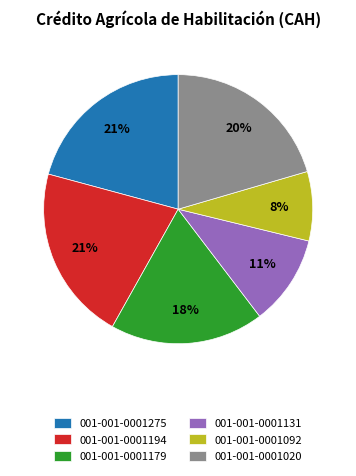

Is the sum of 001-001-0001179 and 001-001-0001092 greater than half?

No